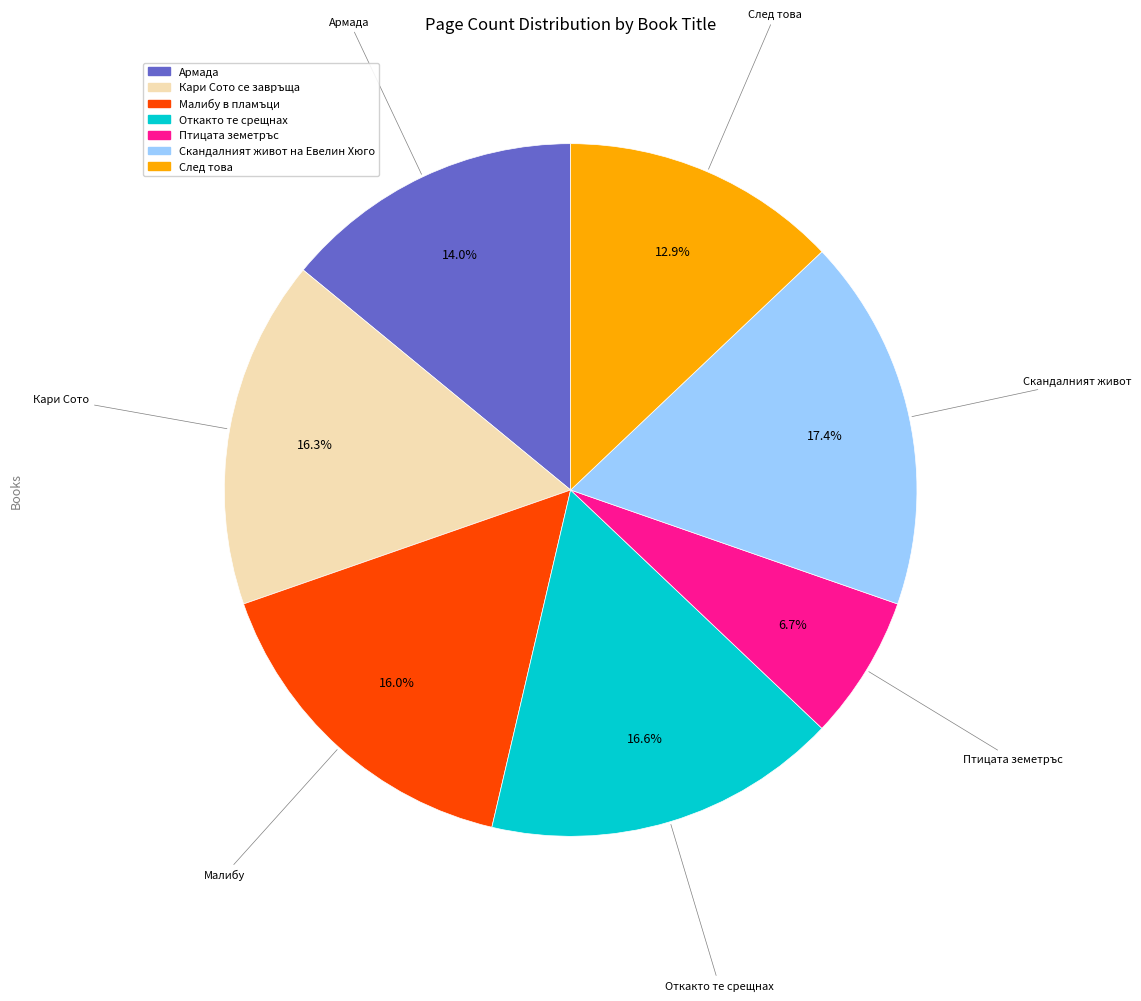

To the nearest percent, what percentage of the pie is Скандалният живот на Евелин Хюго?

17%